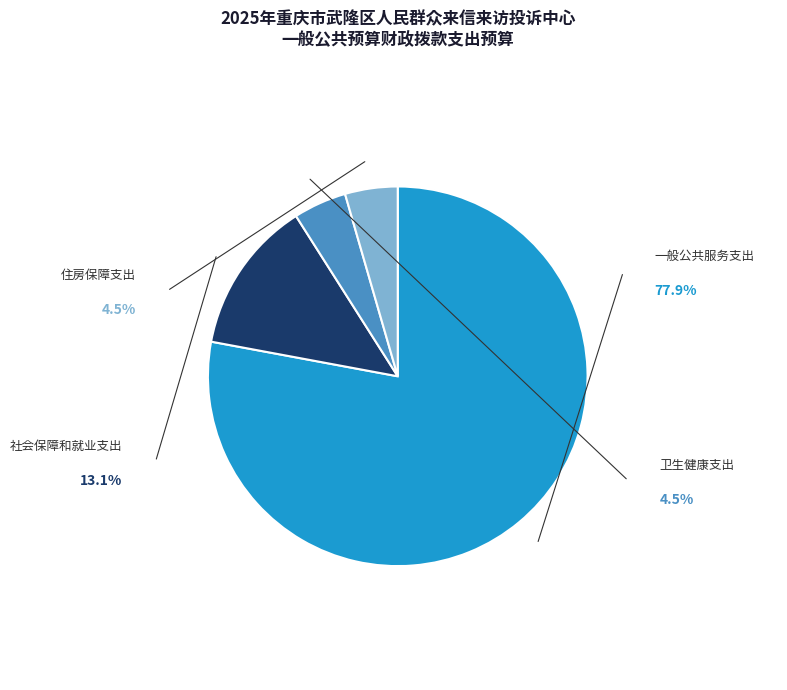

What is the total percentage of 住房保障支出 and 社会保障和就业支出?

17.6%